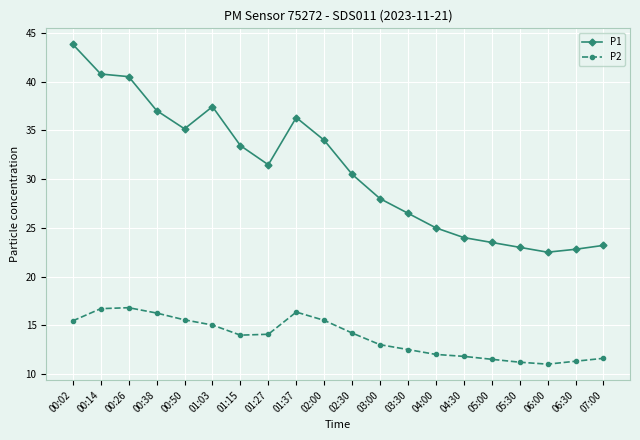

True or false: P2 has more than 1 interior local peaks.

True